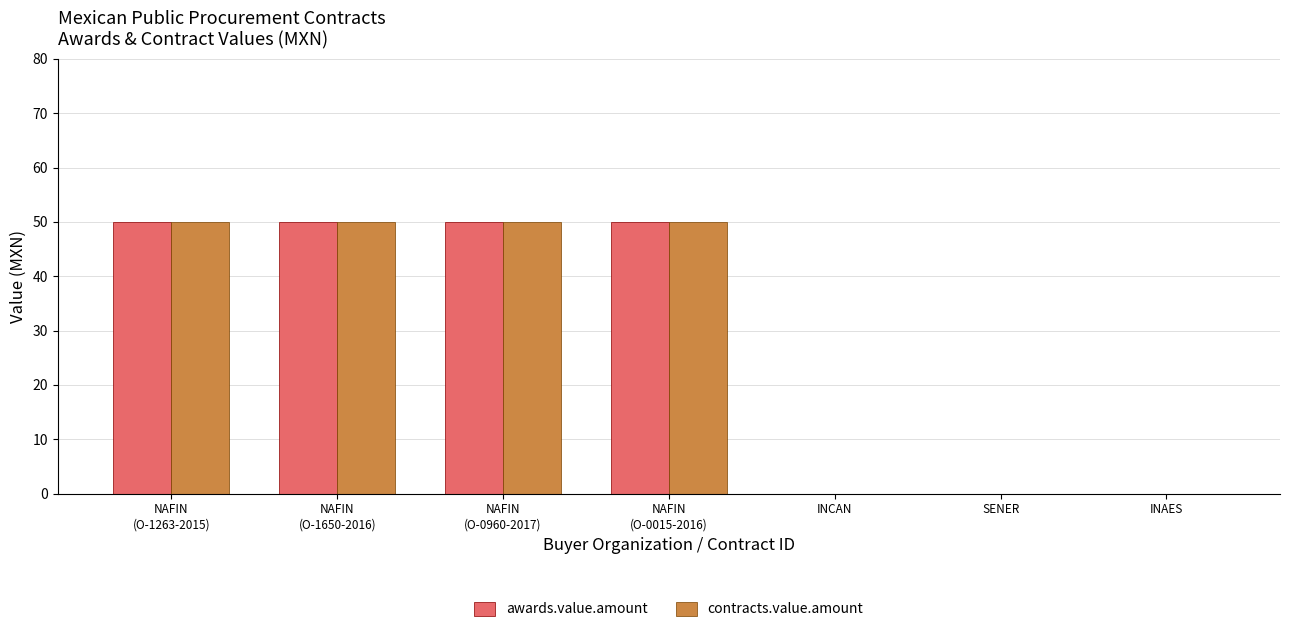

How many data points does each series have?

7